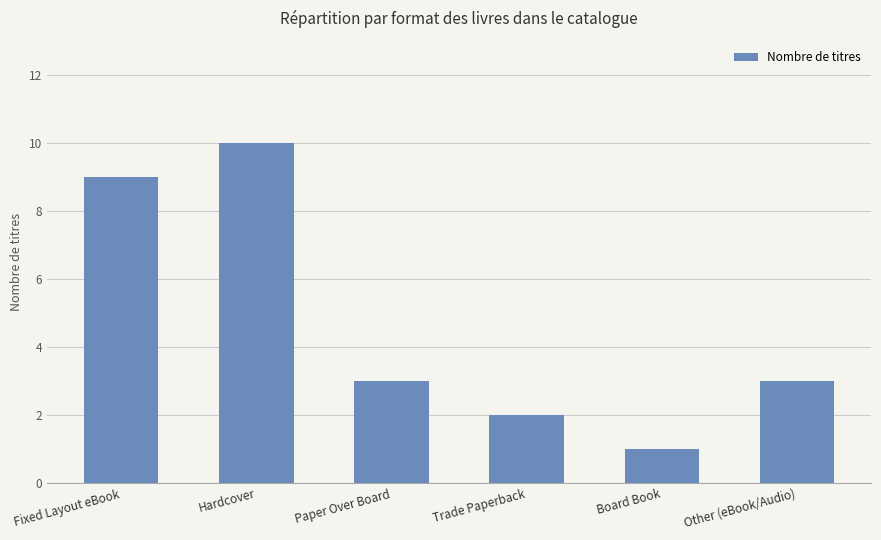

Read the value at Fixed Layout eBook.

9